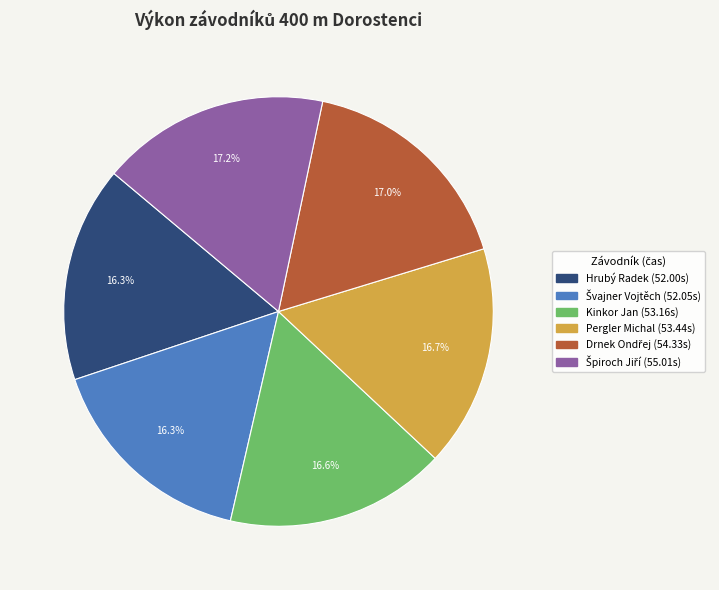

Is there any slice that represents more than half of the pie?

No